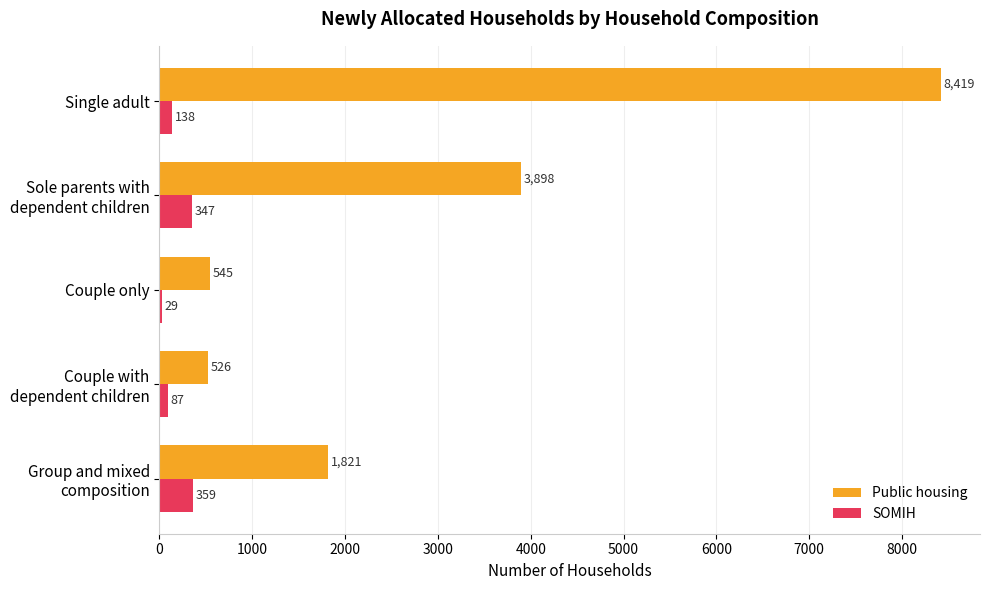

Rank the series at Single adult from lowest to highest value.

SOMIH, Public housing